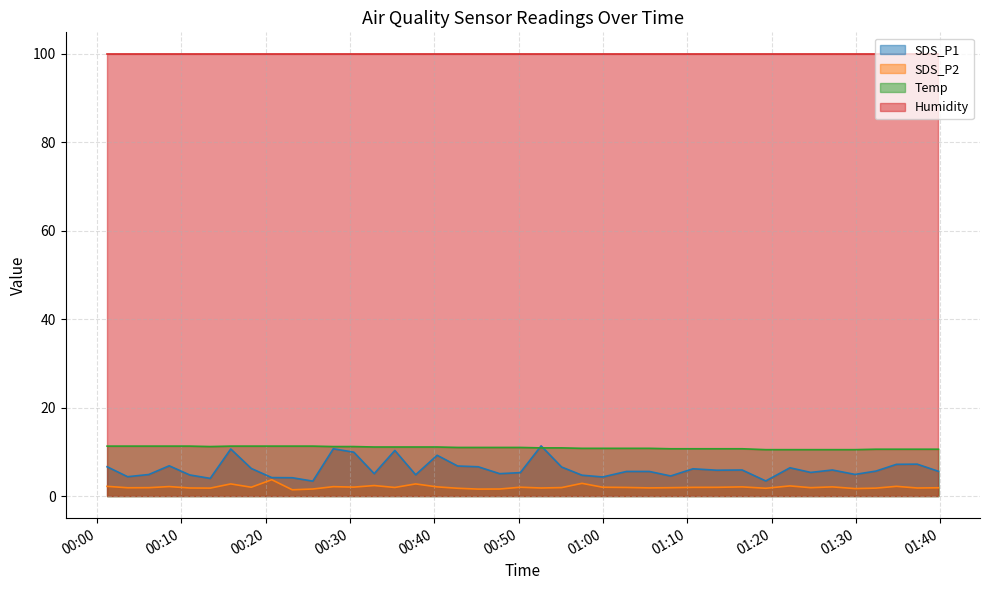

Which series has the largest total across all categories?

Humidity